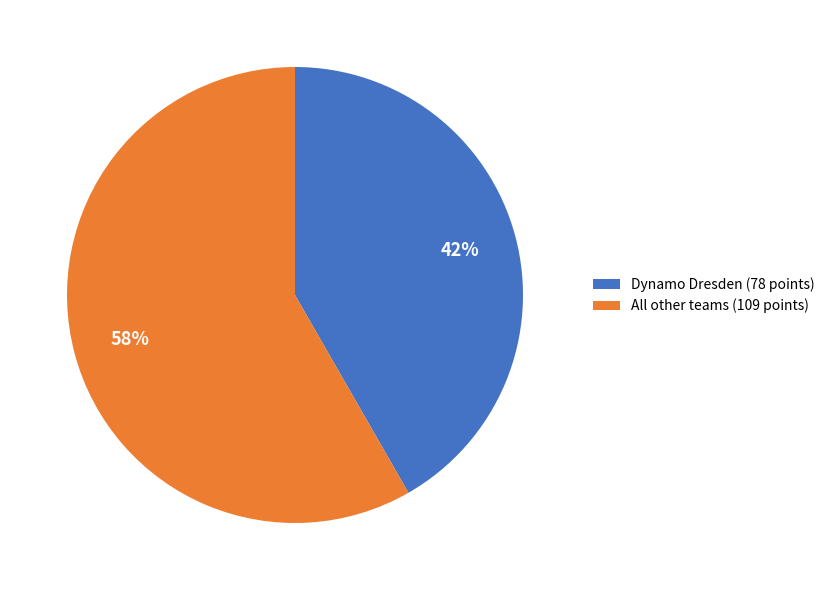

How many segments does this pie chart have?

2